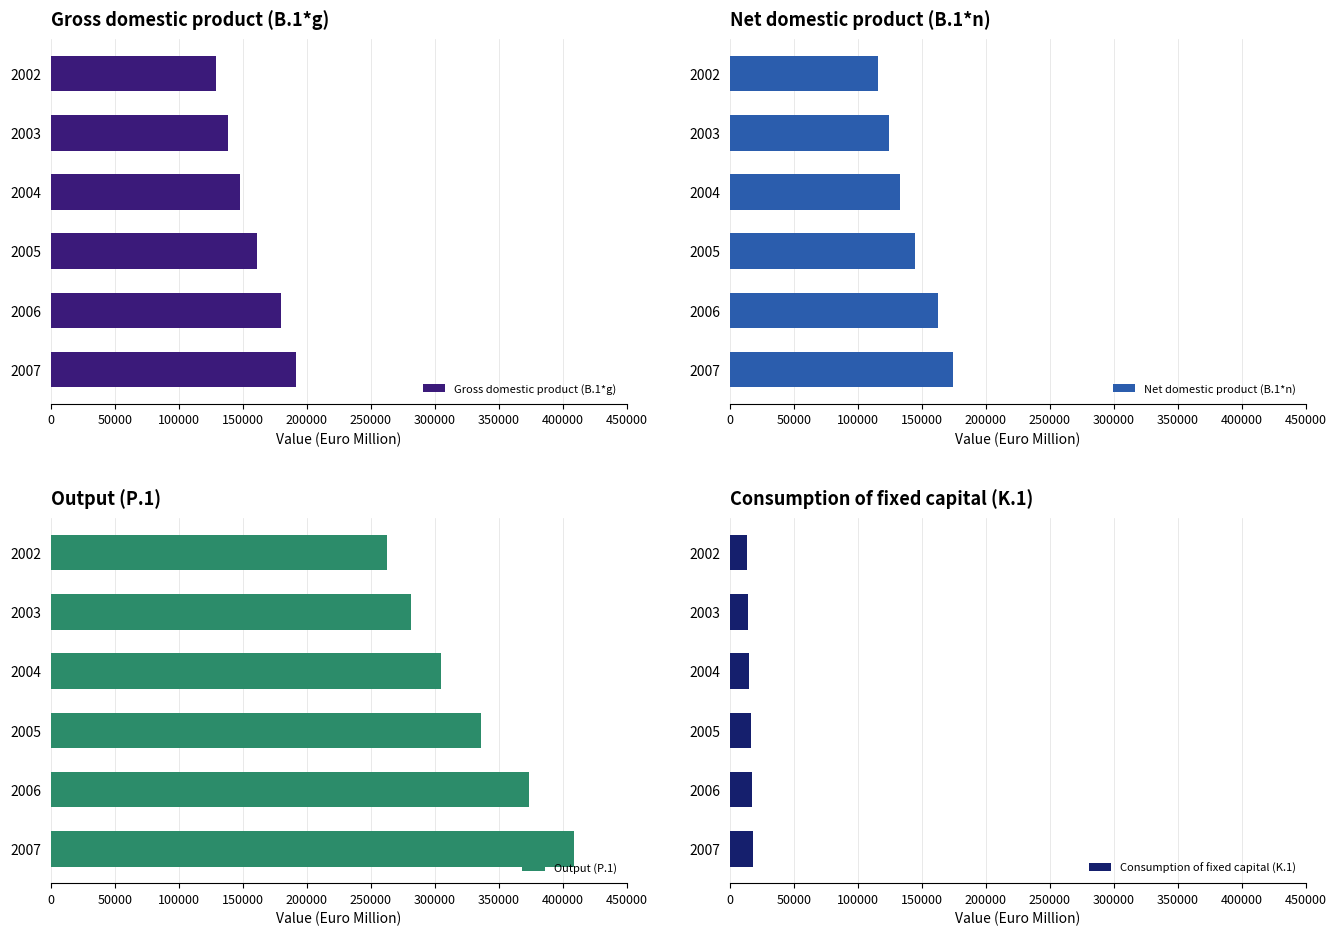

What is the sum of all Consumption of fixed capital (K.1) values?

93945